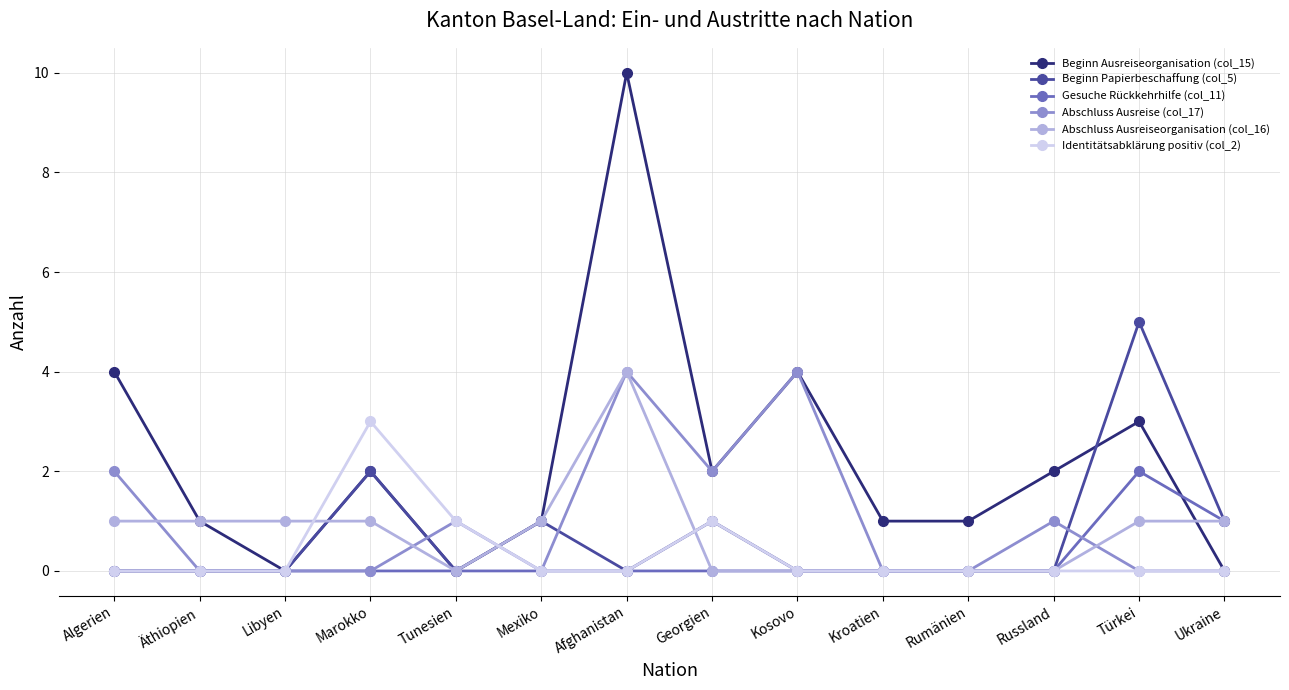

How many lines are shown in the chart?

6